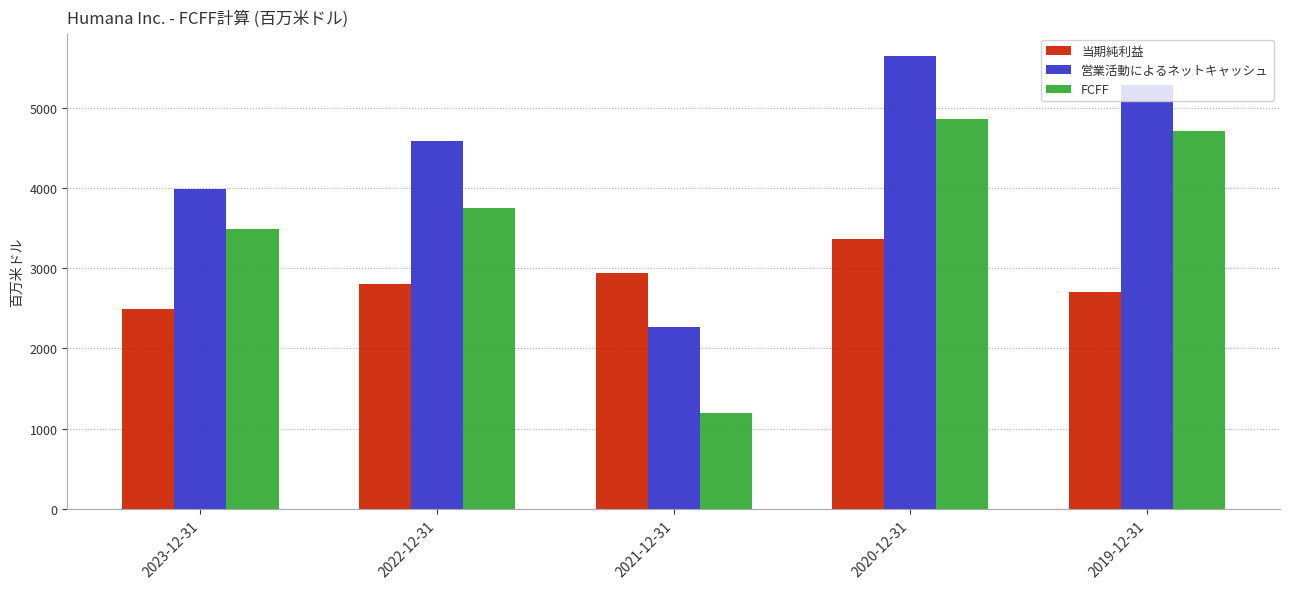

What is the sum of all 当期純利益 values?

14302